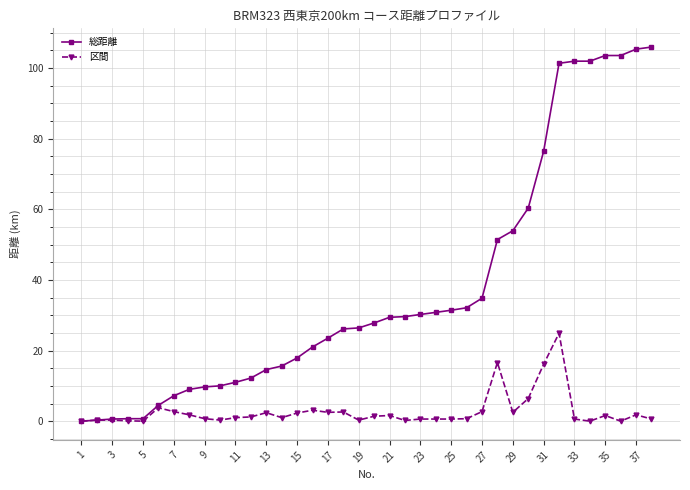

What is the value of the 総距離 point at the 6th from the left?

4.5